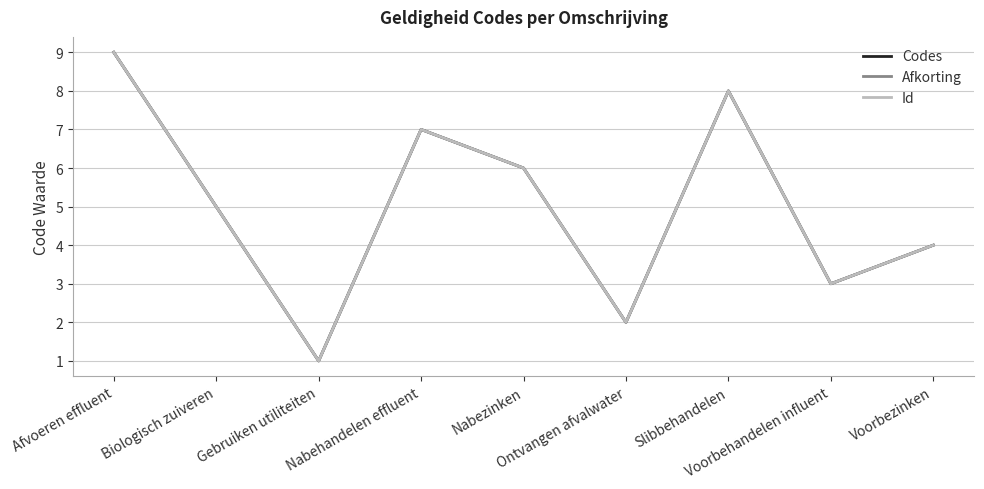

At which label does Codes reach its minimum?

Gebruiken utiliteiten